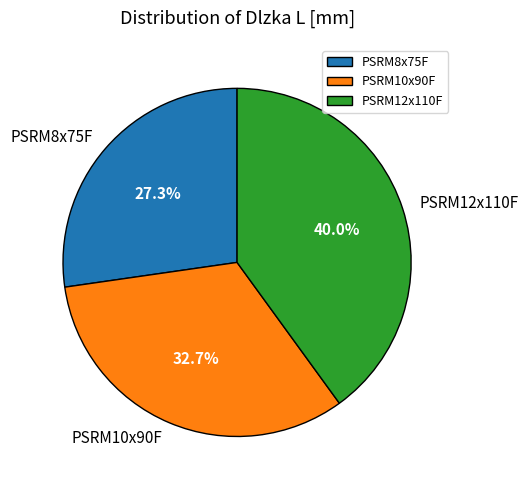

Rank the categories by value from lowest to highest.

PSRM8x75F, PSRM10x90F, PSRM12x110F